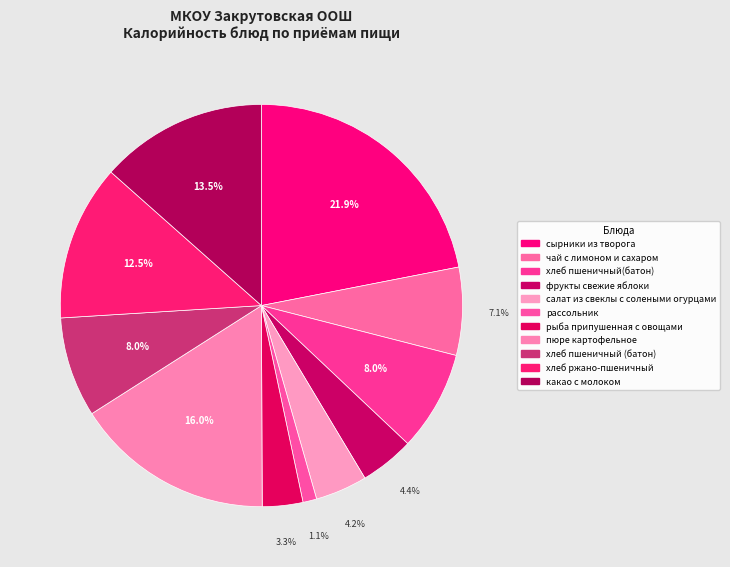

Is it true that пюре картофельное is 16% of the pie?

True